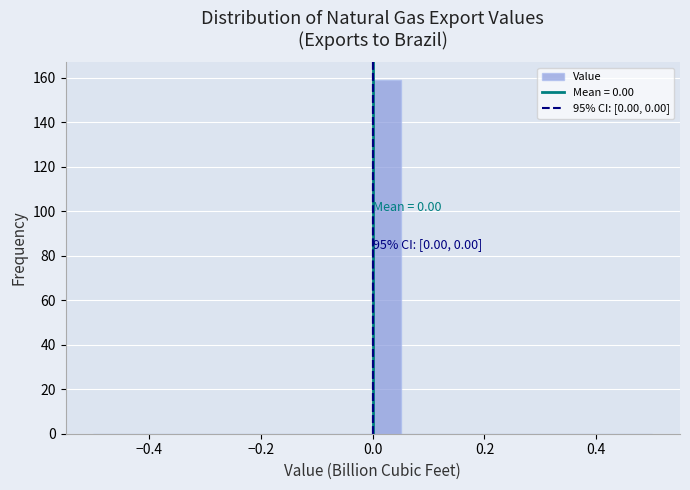

Read against the x-axis, roughly where is the centre of the tallest bar?

0.02